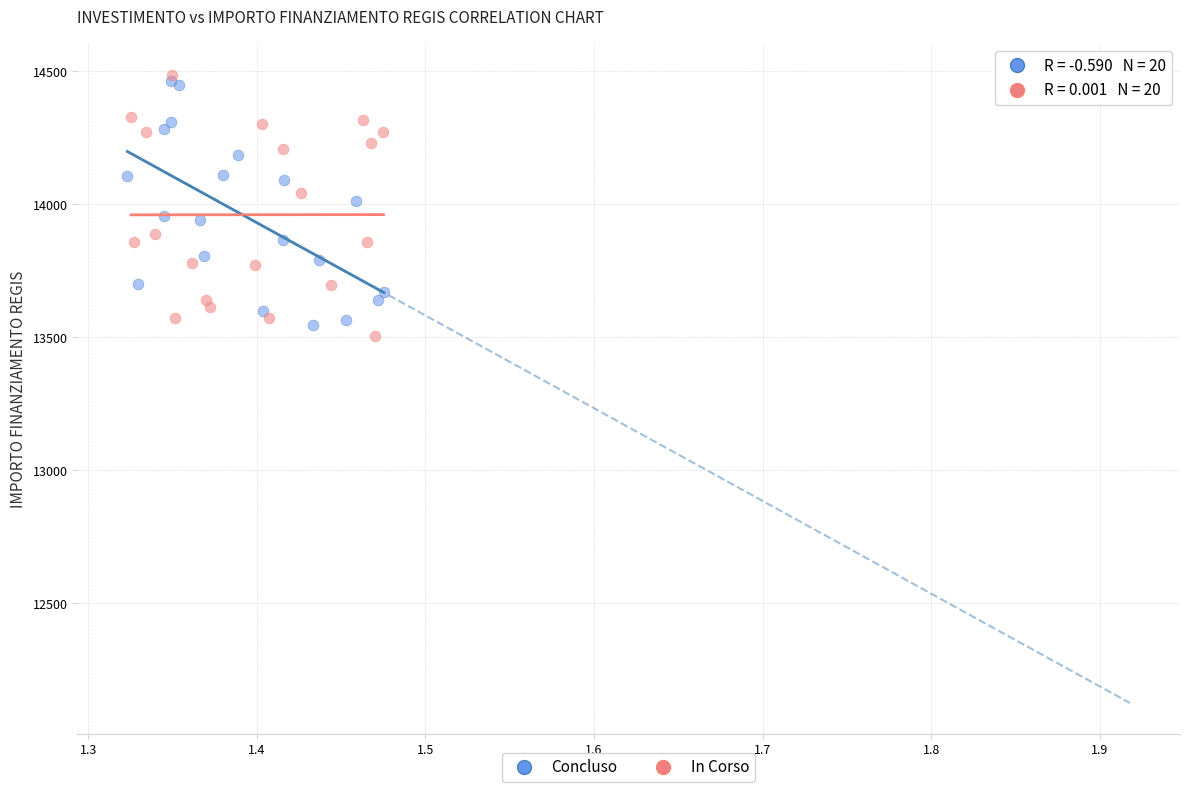

Which series has the widest spread of Y values?

In Corso